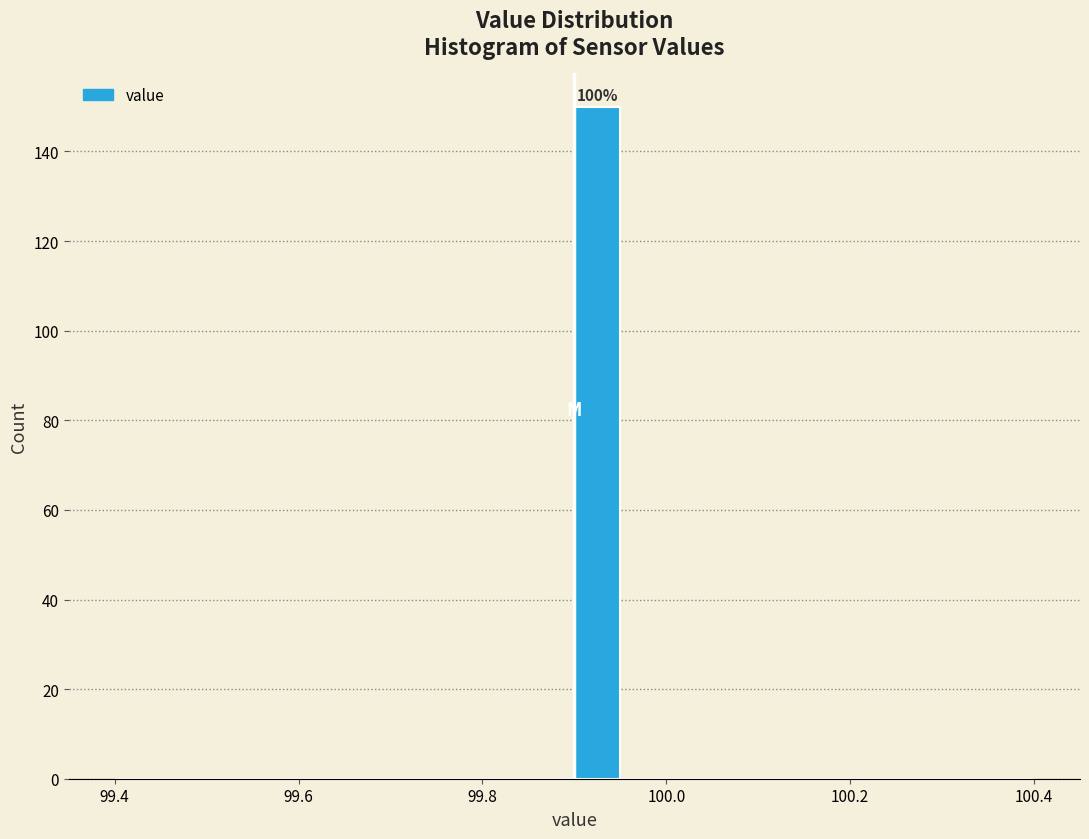

Read against the x-axis, roughly where is the centre of the tallest bar?

99.92